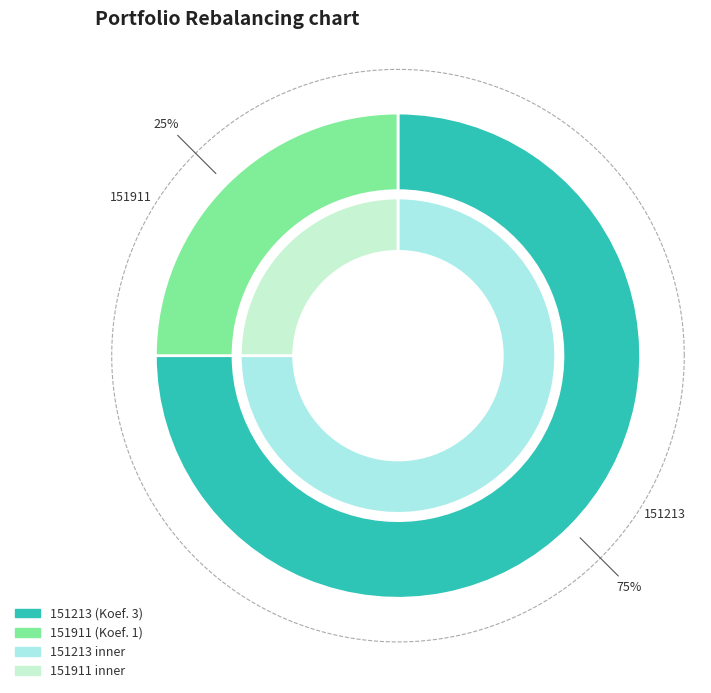

Does any single category account for the majority?

Yes